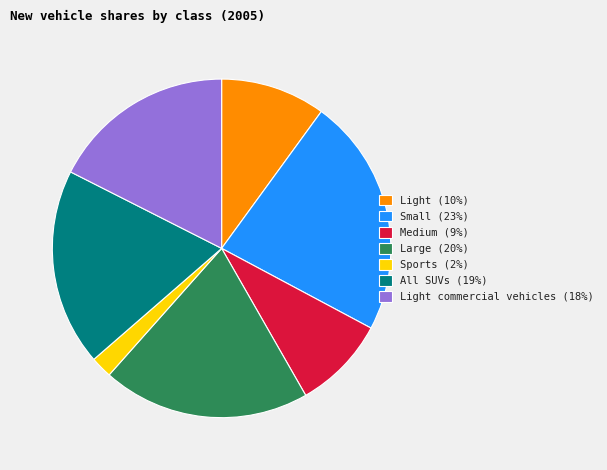

Does any single category account for the majority?

No